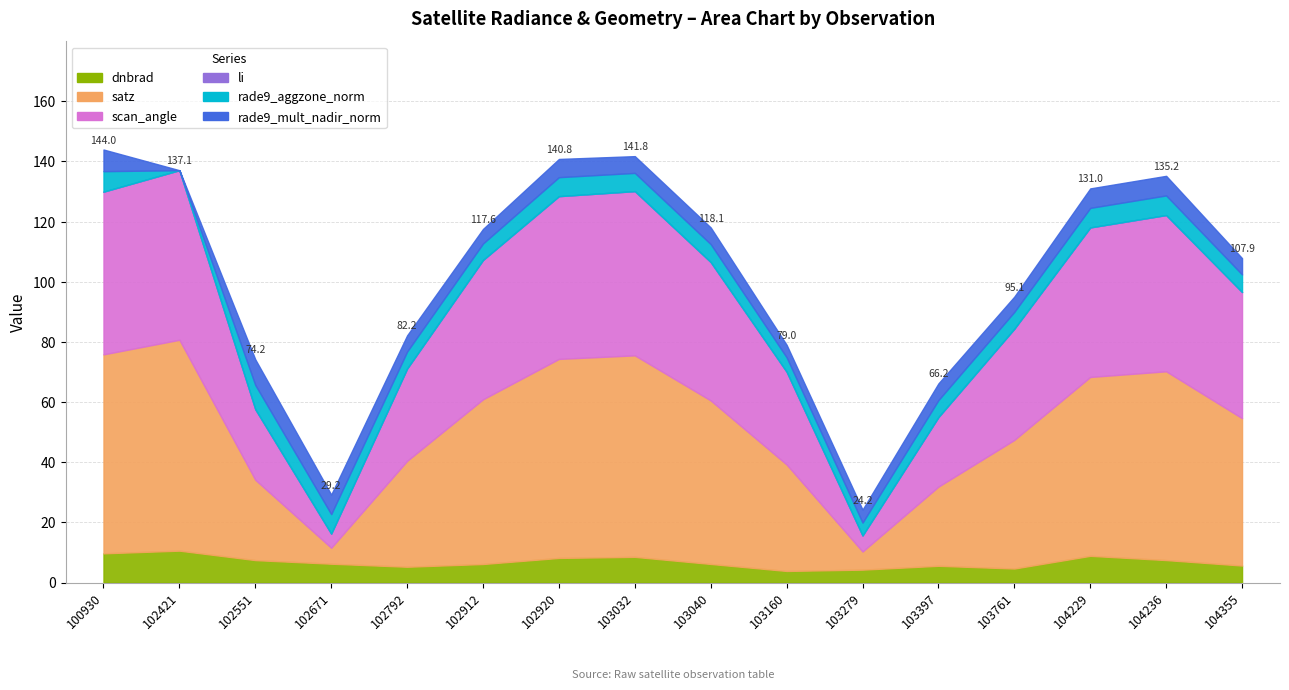

Which category has the lowest value in the satz series?

102671